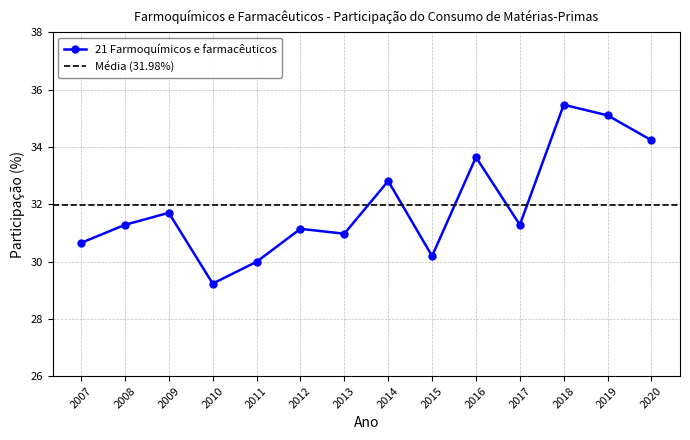

What is the sum of the values at 2007 and 2011?

60.6